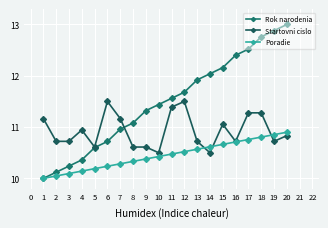

What is the value of the Rok narodenia point at the 9th from the left?

11.3